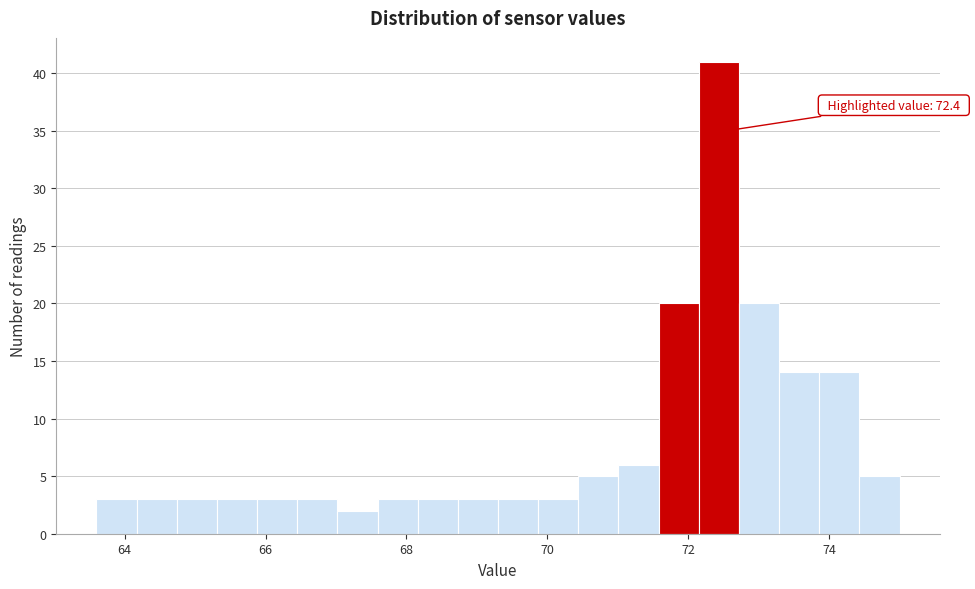

Around what value on the x-axis is the tallest bar? Give the approximate position of its centre, as read against the axis.

72.4